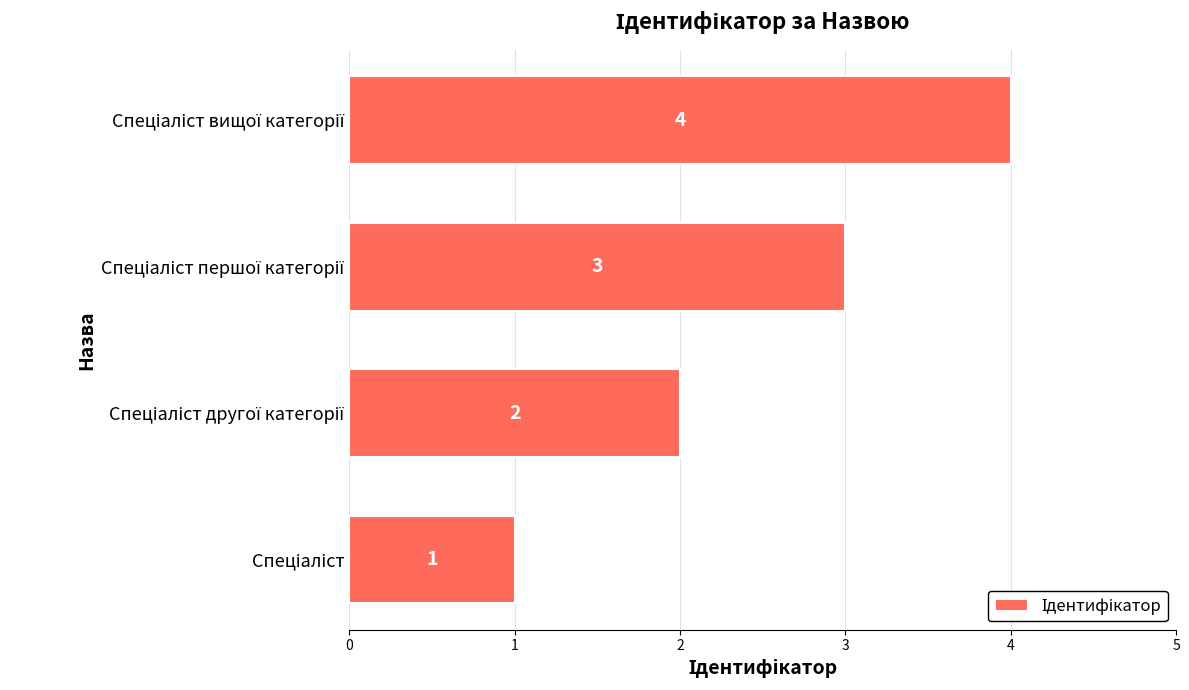

What is the maximum value shown in the chart?

4